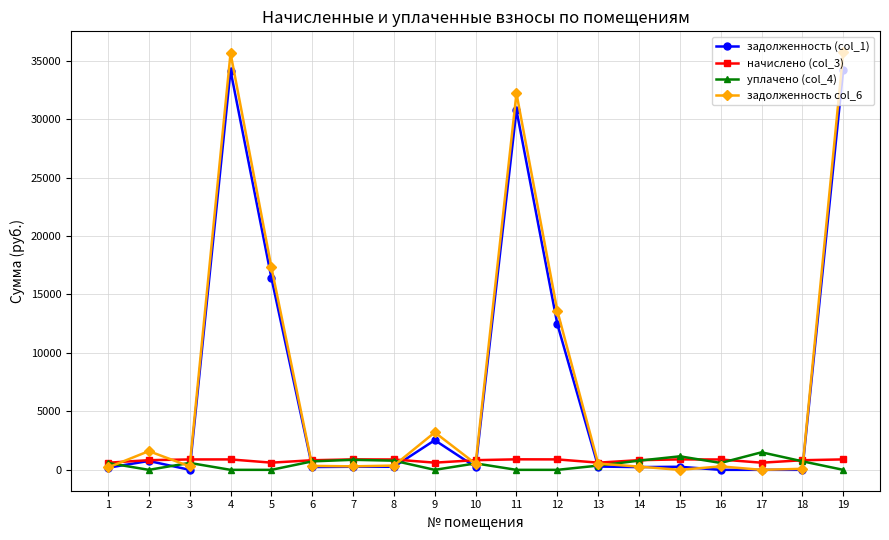

The value of задолженность col_6 at 9 is 1250.2. True or false?

False